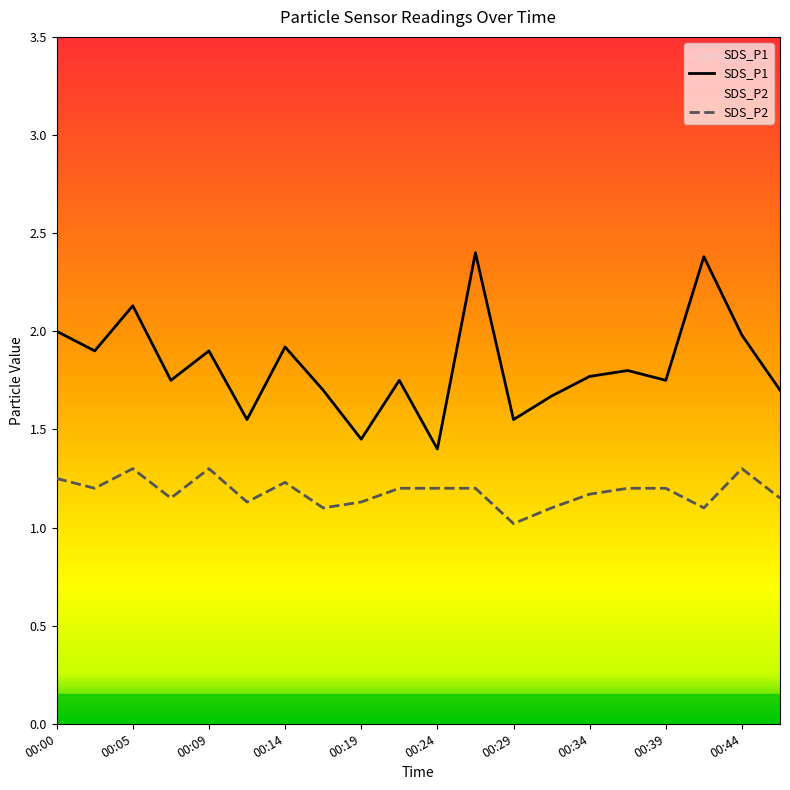

What is the difference between the maximum and minimum values in the SDS_P1 series?

1.0